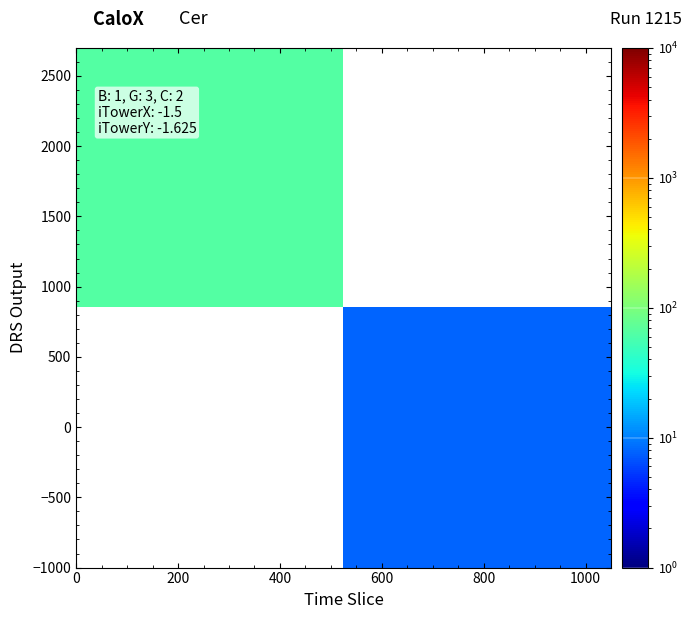

What is the minimum value shown in the chart?

8.0